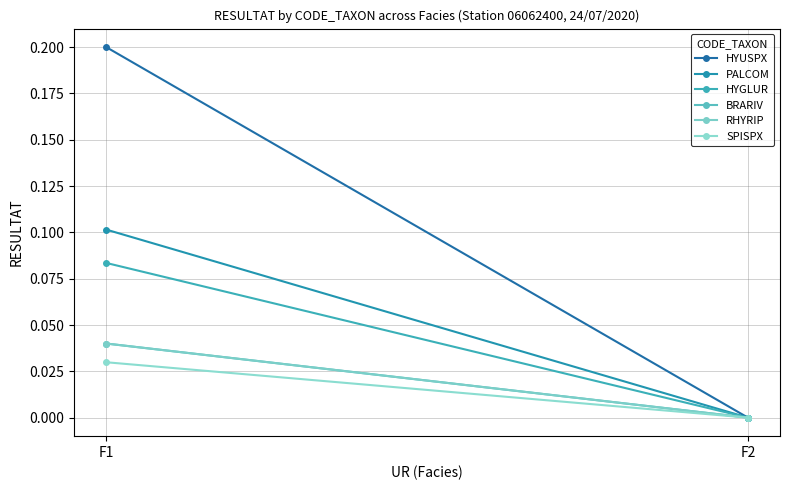

Rank the categories by RHYRIP value from lowest to highest.

F2, F1